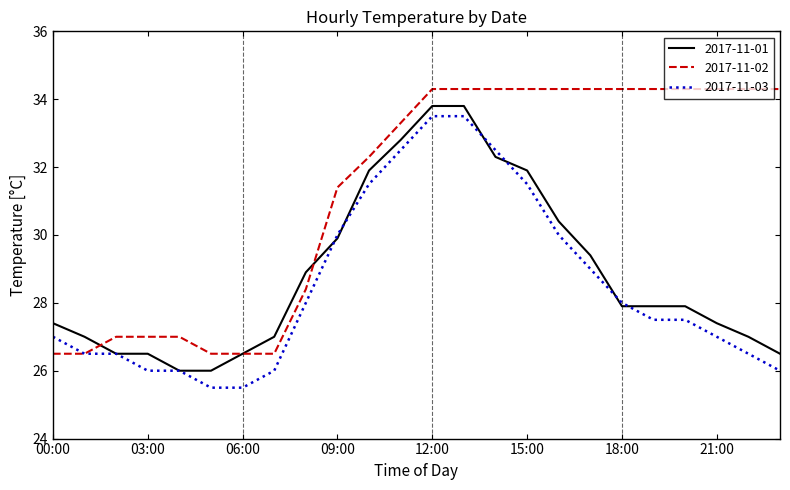

Reading left to right, list all the values displayed in this chart.

2017-11-01: 27.4	27.0	26.5	26.5	26.0	26.0	26.5	27.0	28.9	29.9	31.9	32.8	33.8	33.8	32.3	31.9	30.4	29.4	27.9	27.9	27.9	27.4	27.0	26.5
2017-11-02: 26.5	26.5	27.0	27.0	27.0	26.5	26.5	26.5	28.4	31.4	32.3	33.3	34.3	34.3	34.3	34.3	34.3	34.3	34.3	34.3	34.3	34.3	34.3	34.3
2017-11-03: 27.0	26.5	26.5	26.0	26.0	25.5	25.5	26.0	28.0	30.0	31.5	32.5	33.5	33.5	32.5	31.5	30.0	29.0	28.0	27.5	27.5	27.0	26.5	26.0